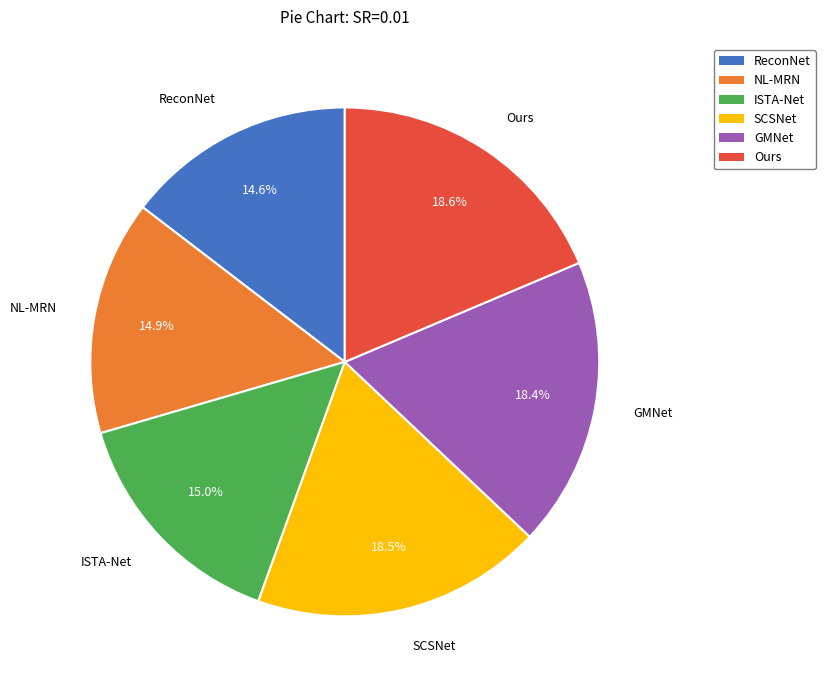

Does ISTA-Net represent more than half of the total?

No